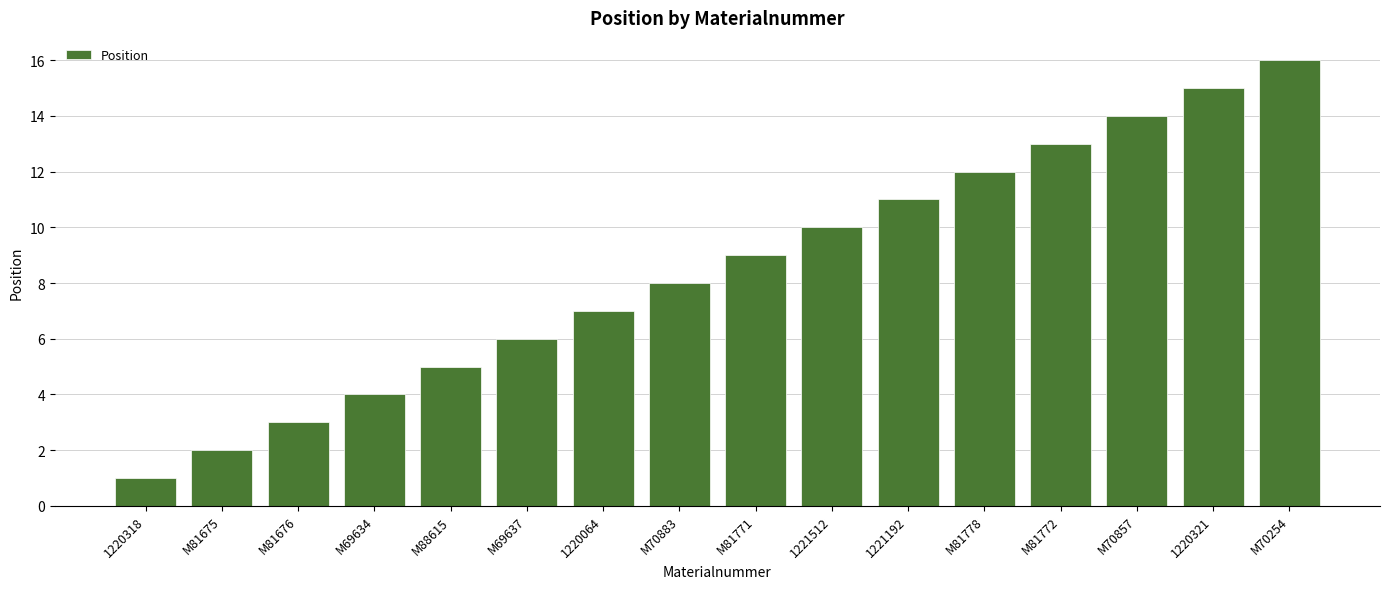

Reading right to left, list all the values displayed in this chart.

16	15	14	13	12	11	10	9	8	7	6	5	4	3	2	1